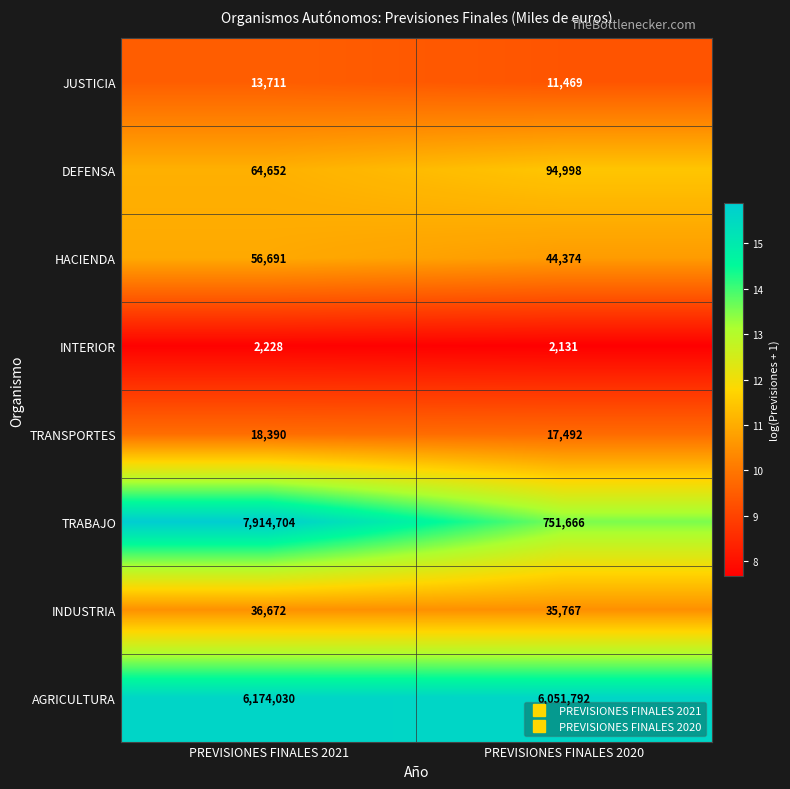

Which series changed the most between PREVISIONES FINALES 2021 and PREVISIONES FINALES 2020?

TRABAJO